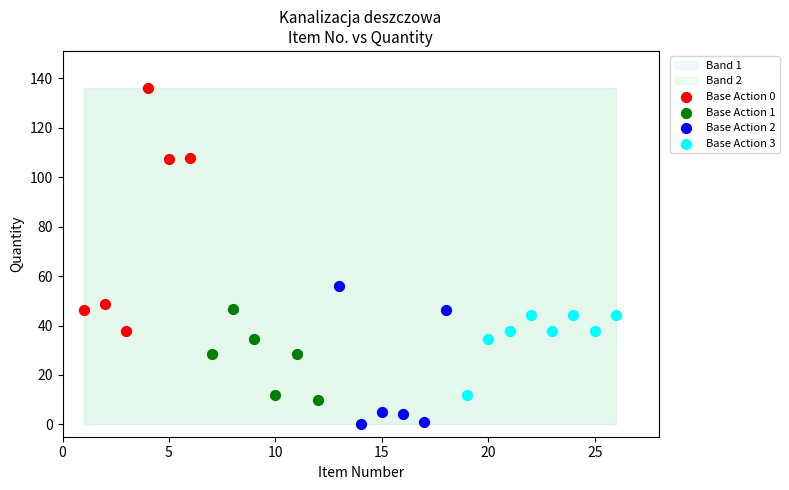

Which series contains the lowest Y value?

Base Action 2